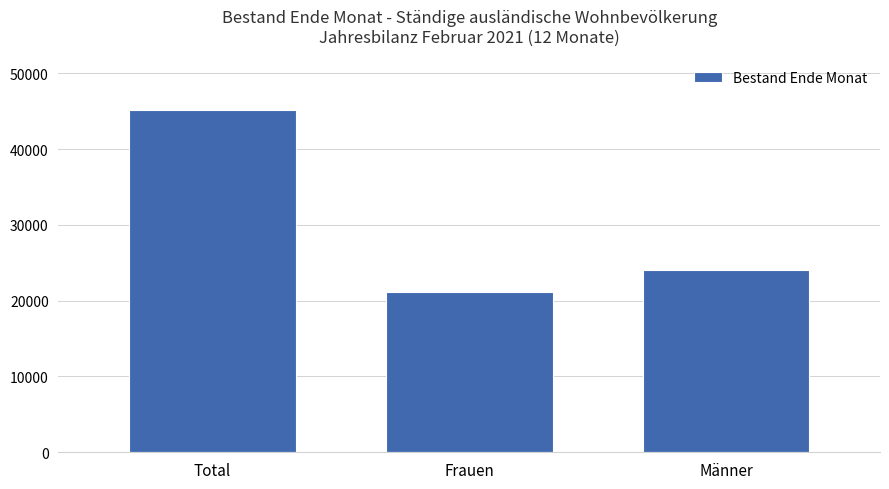

What is the difference between the maximum and second lowest values?

21102